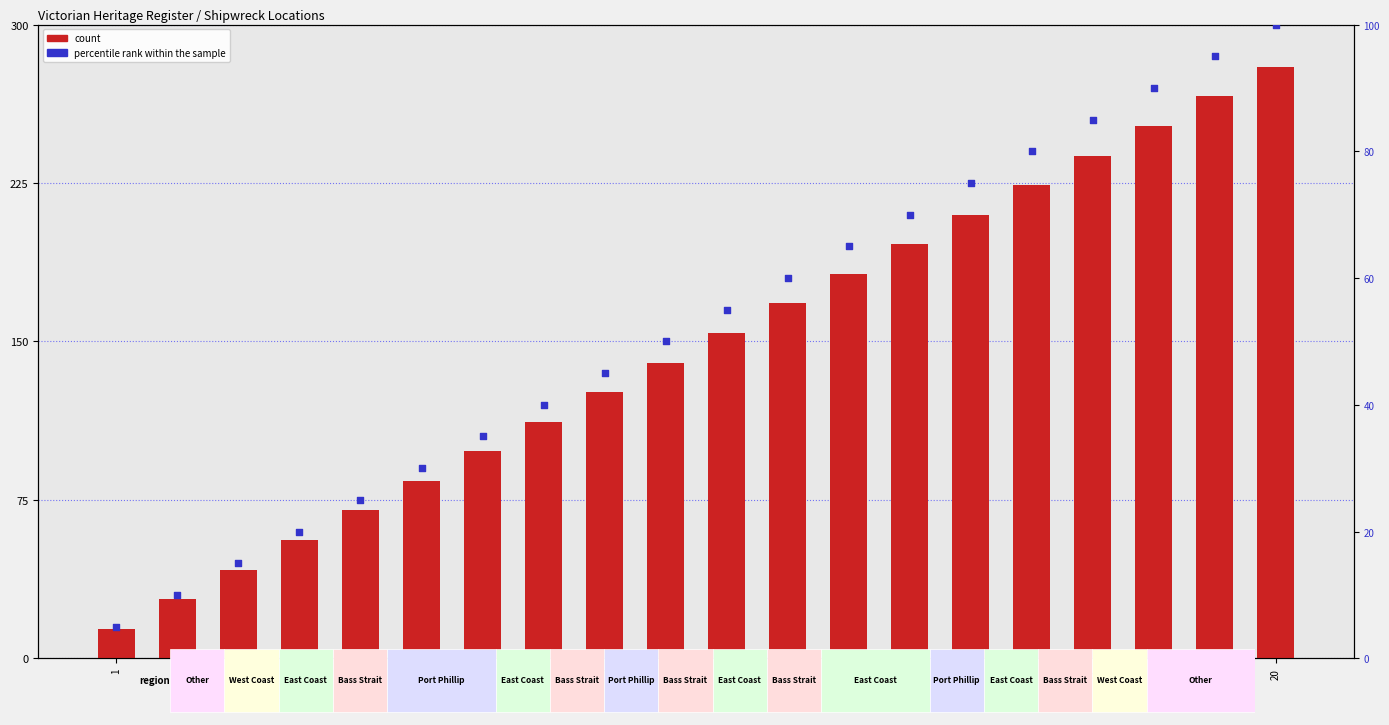

Which series reaches the maximum Y coordinate?

count